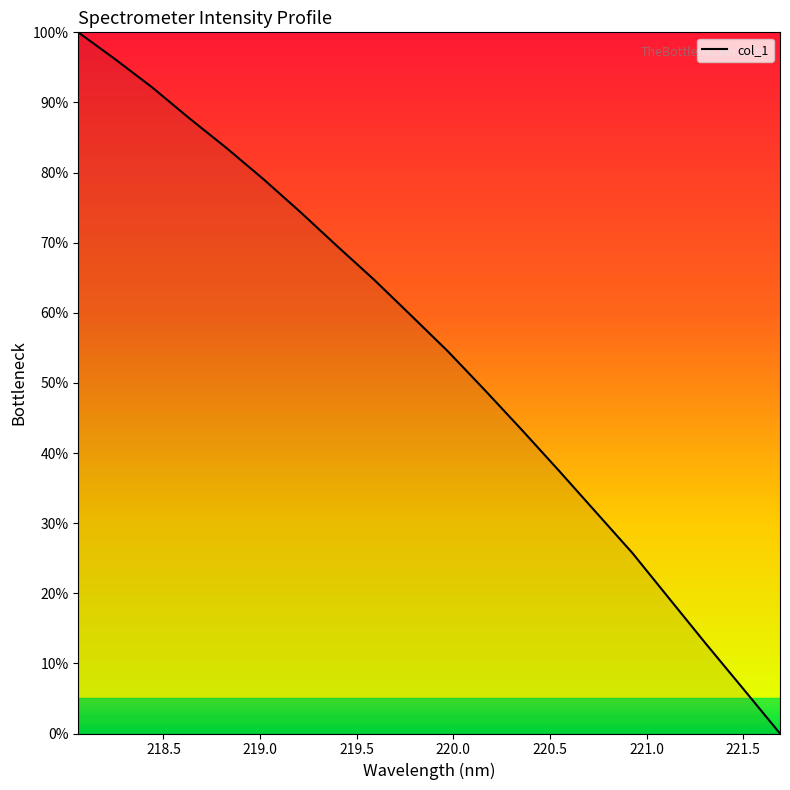

What is the greatest value displayed?

100.0